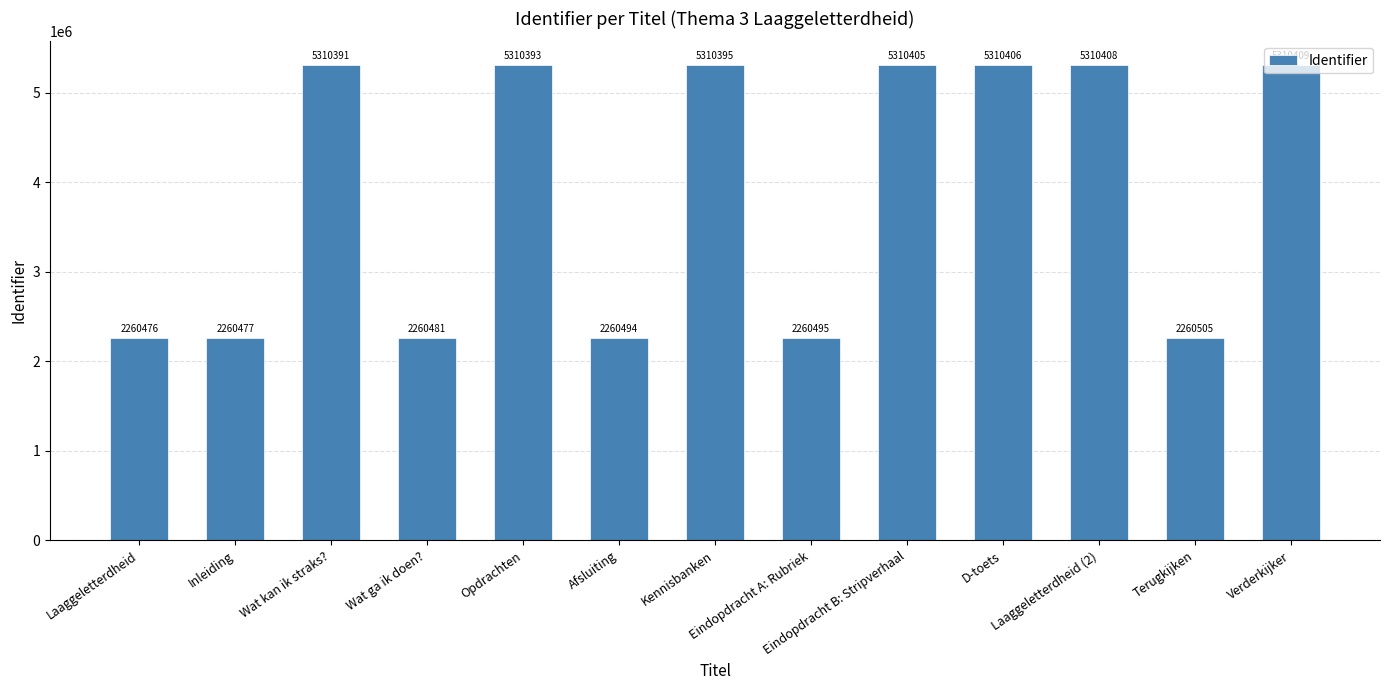

Which category has the lowest value across all series?

Laaggeletterdheid